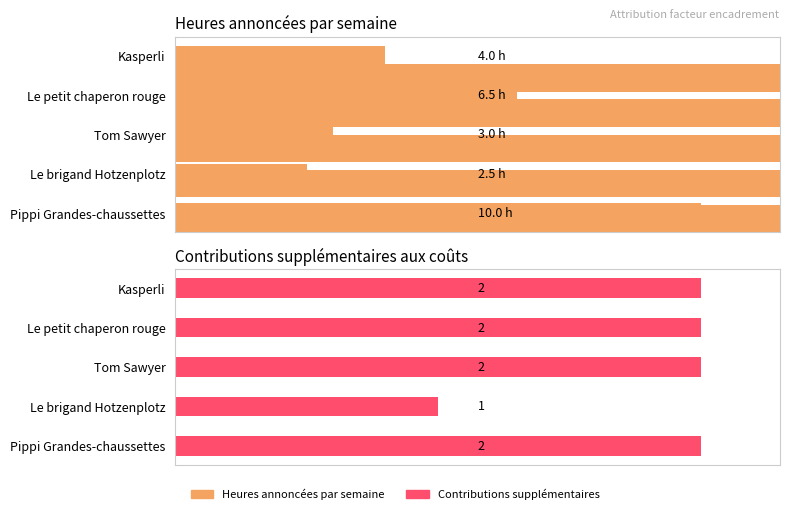

What is the difference between the second highest and minimum values in the Heures annoncées par semaine series?

4.0